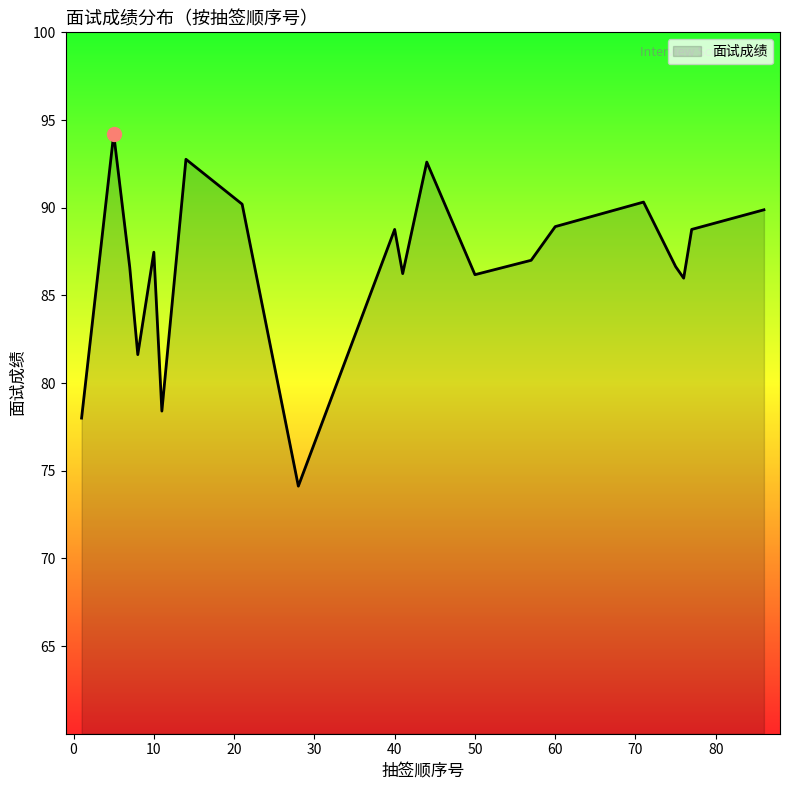

What is the difference between the maximum and minimum values?

20.1